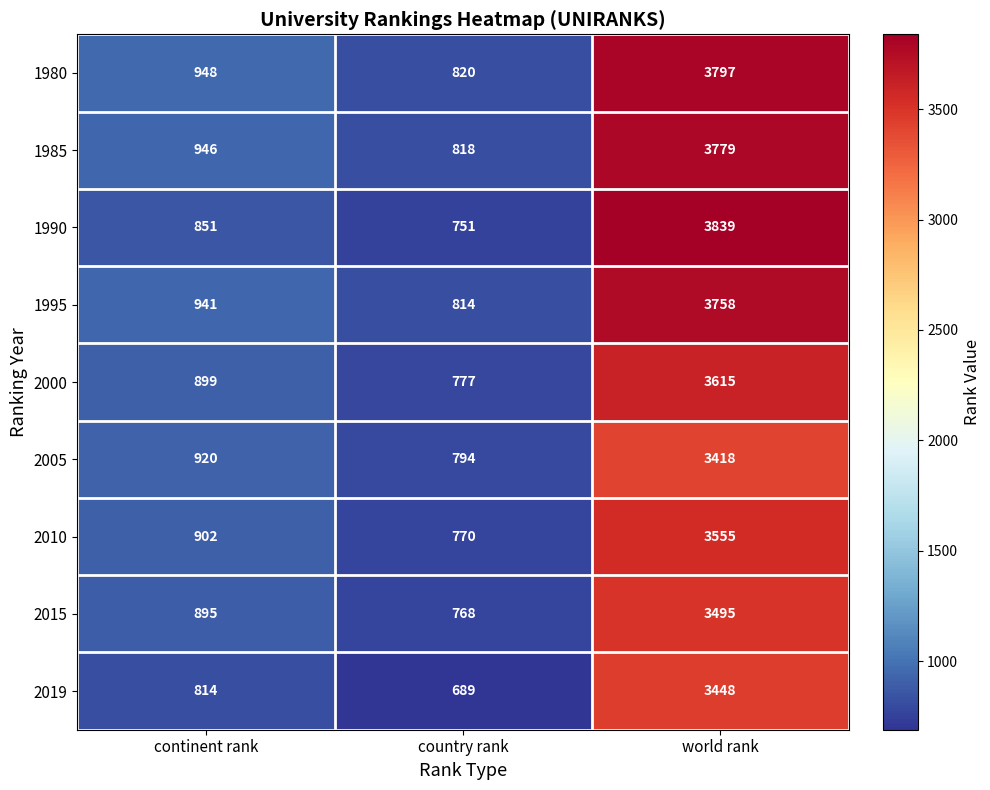

Reading left to right, what are all the values shown in this chart?

1980: 948	820	3797
1985: 946	818	3779
1990: 851	751	3839
1995: 941	814	3758
2000: 899	777	3615
2005: 920	794	3418
2010: 902	770	3555
2015: 895	768	3495
2019: 814	689	3448